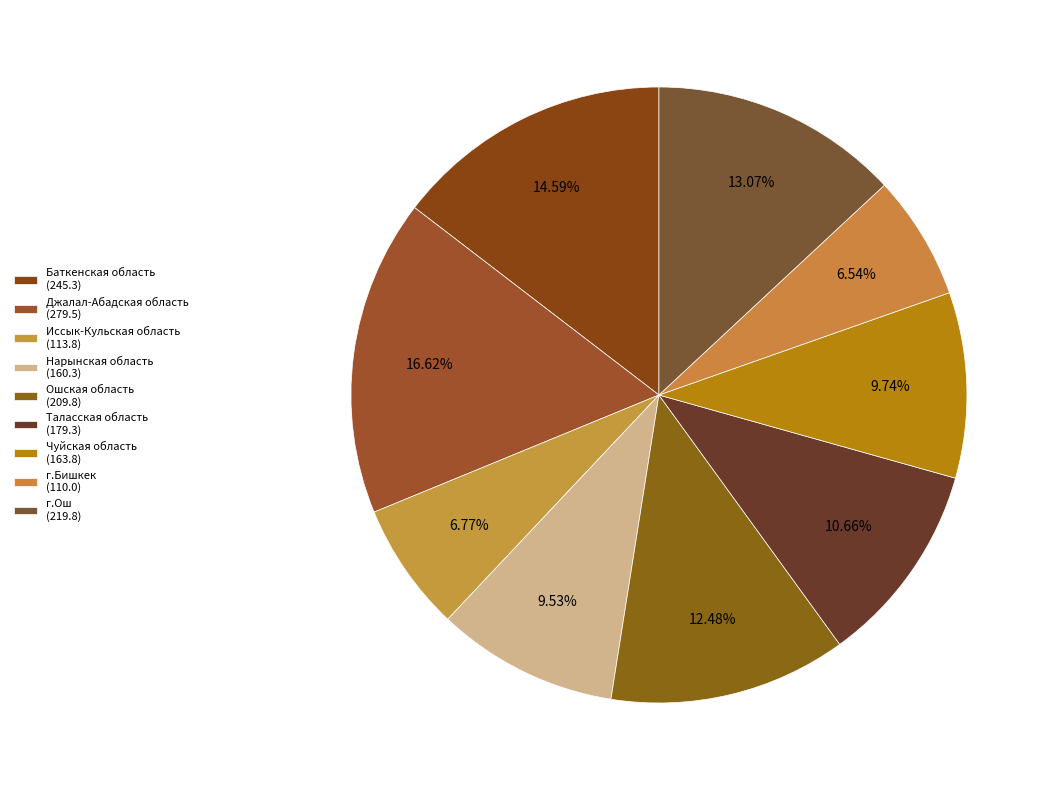

Does Чуйская область represent more than half of the total?

No